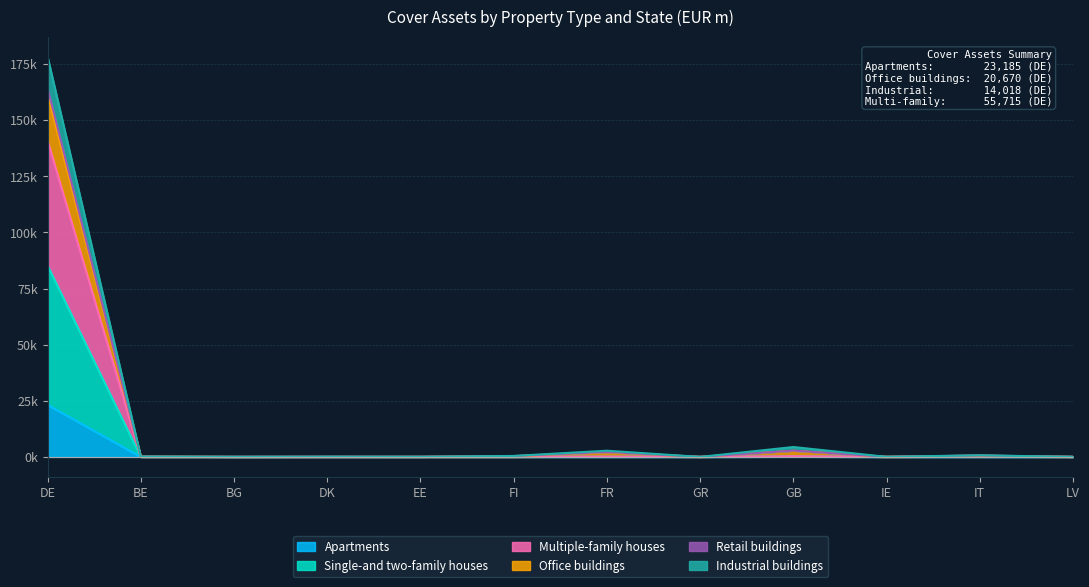

How many interior local peaks does the Multiple-family houses series have?

4